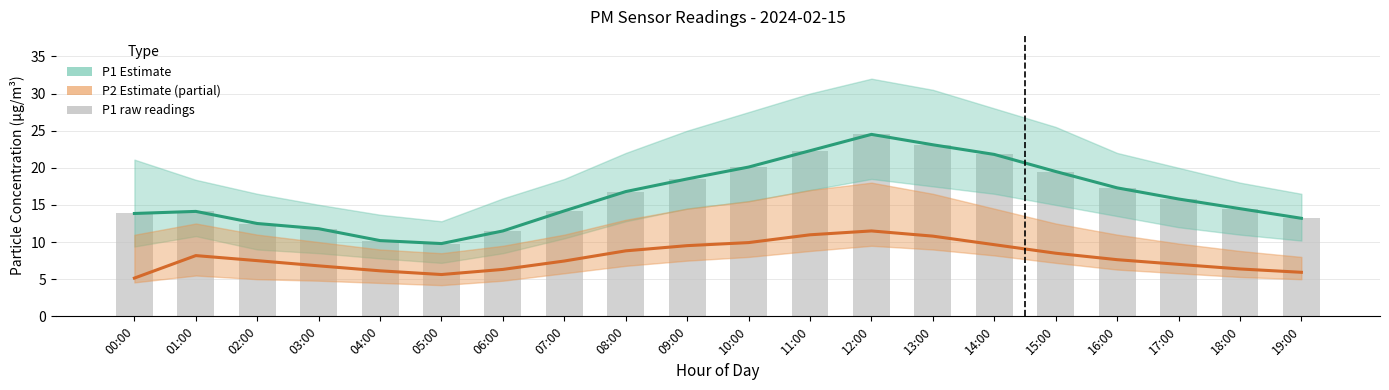

At which category is the sum across all series the highest?

12:00